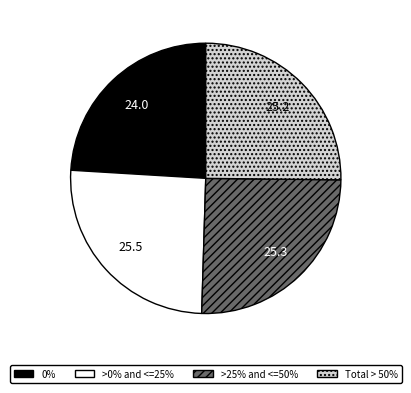

Is there a majority slice in this chart?

No